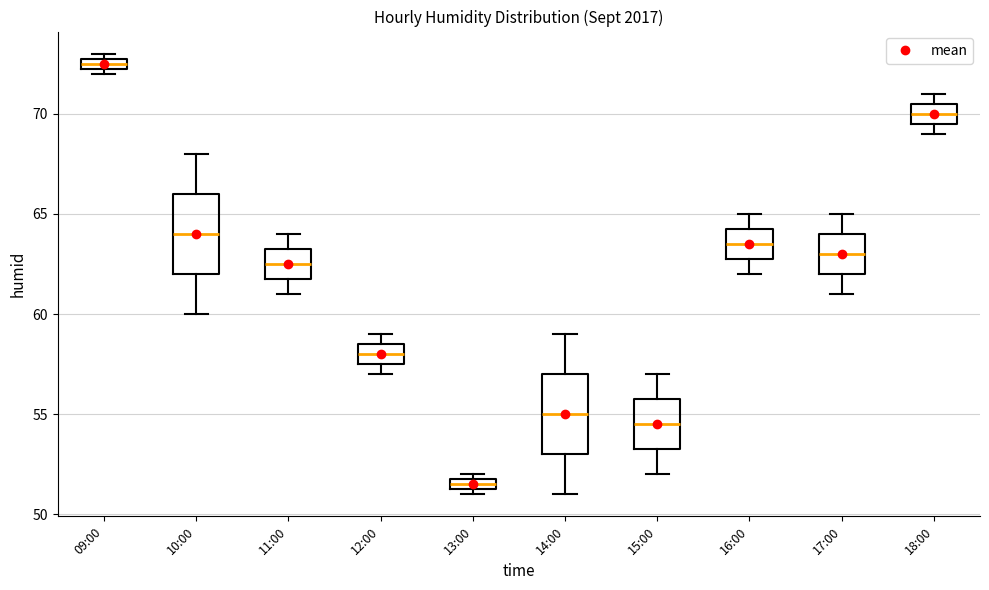

Where does the upper whisker of the box for 11:00 end on the y-axis? The values are not printed on the chart, so give them approximately, as read against the axis.

64.0